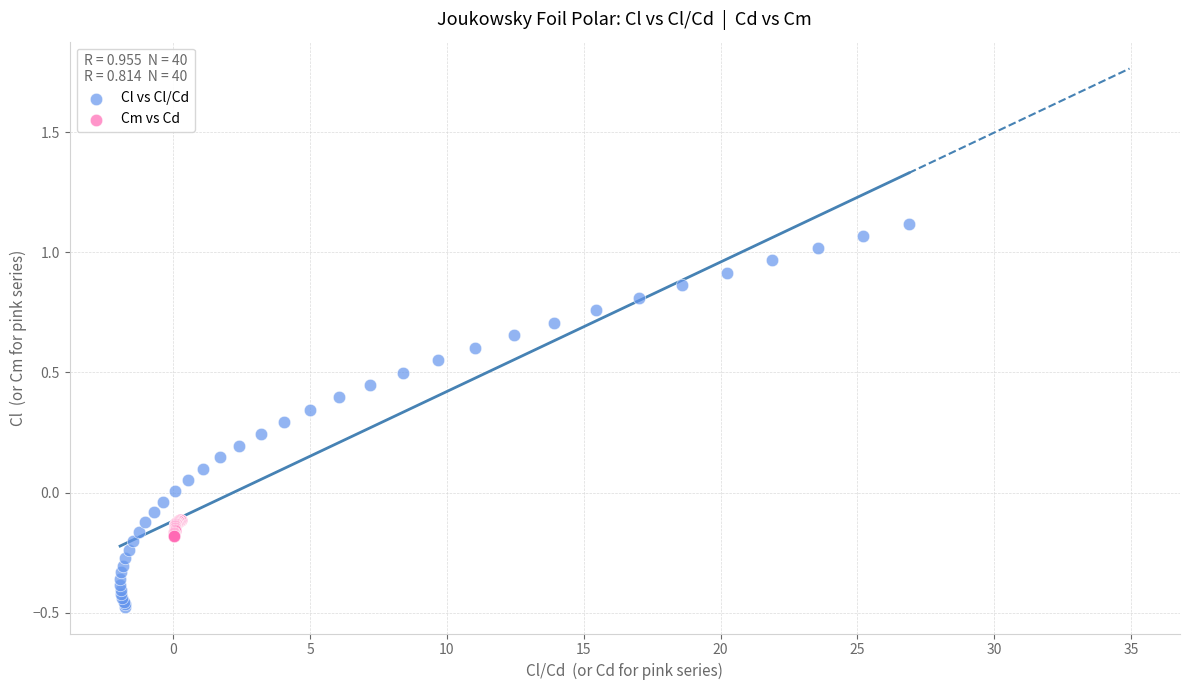

Which series reaches the minimum Y coordinate?

Cl vs Cl/Cd